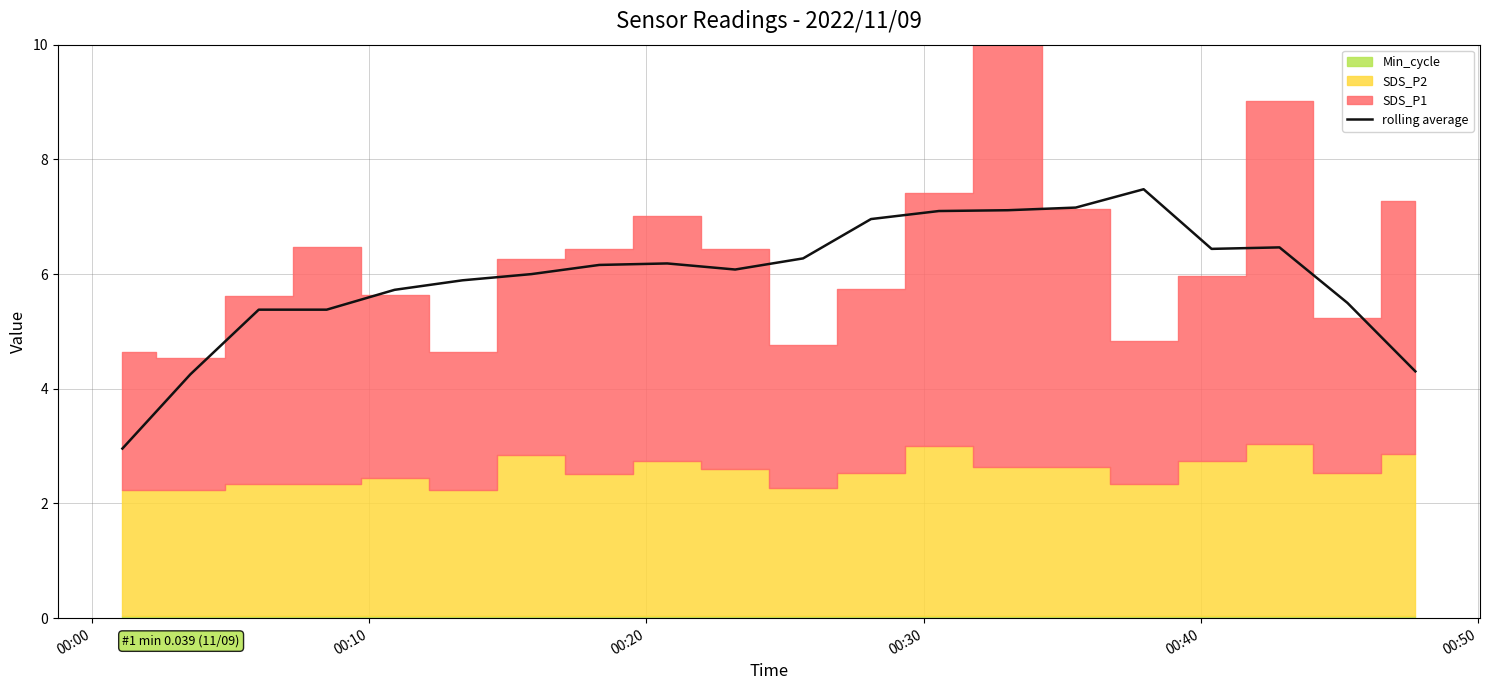

What is the difference between the maximum and second lowest values?

3.2